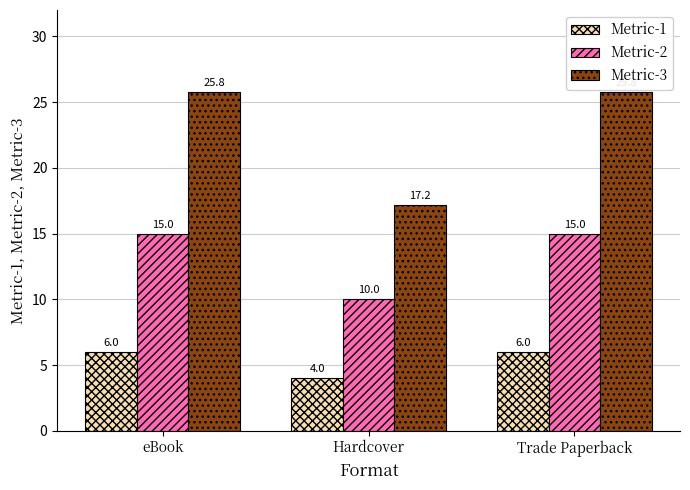

Reading left to right, what are all the values shown in this chart?

Metric-1: eBook=6.0	Hardcover=4.0	Trade Paperback=6.0
Metric-2: eBook=15.0	Hardcover=10.0	Trade Paperback=15.0
Metric-3: eBook=25.8	Hardcover=17.2	Trade Paperback=25.8